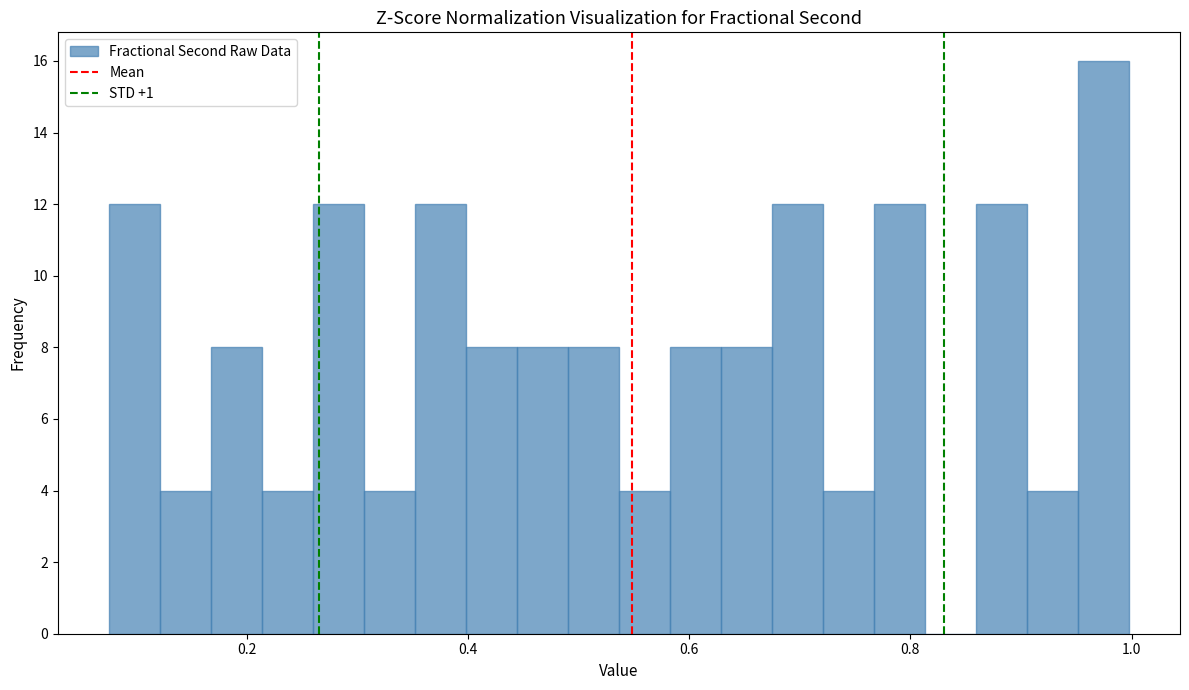

Around what value on the x-axis is the tallest bar? Give the approximate position of its centre, as read against the axis.

0.98